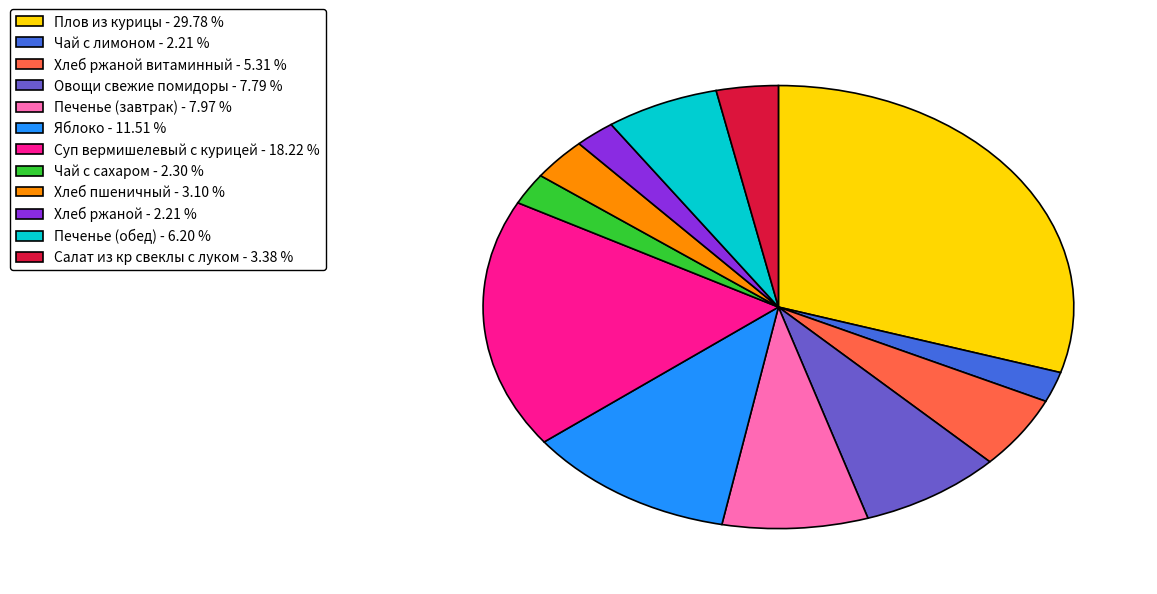

Is there a majority slice in this chart?

No